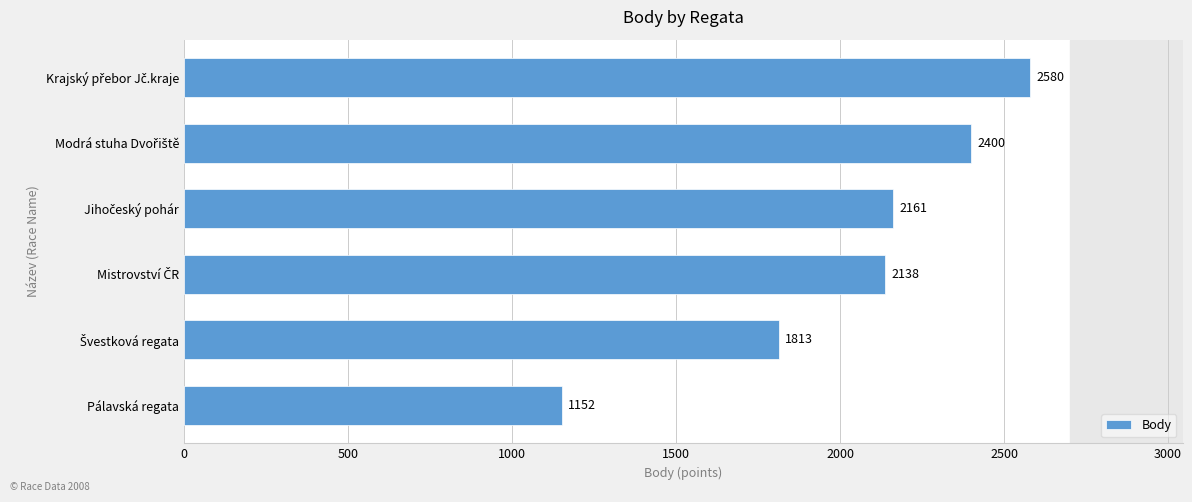

Are the bars grouped side by side (vs. stacked)?

No